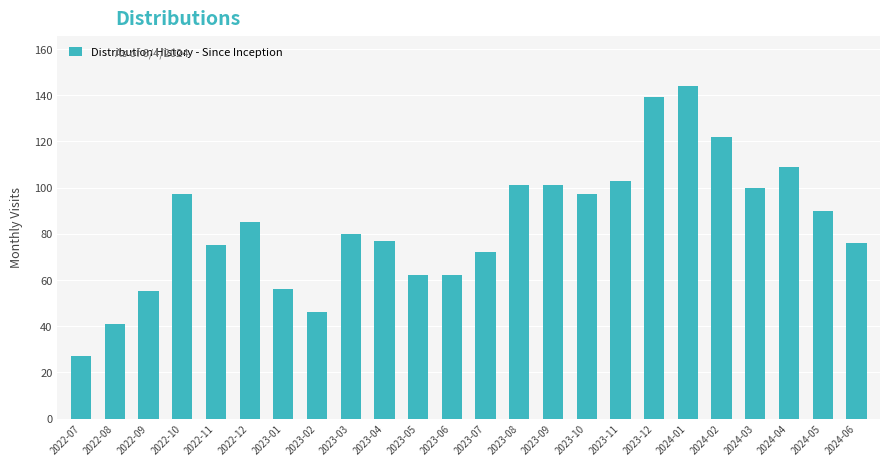

Reading right to left, what are all the values shown in this chart?

76	90	109	100	122	144	139	103	97	101	101	72	62	62	77	80	46	56	85	75	97	55	41	27